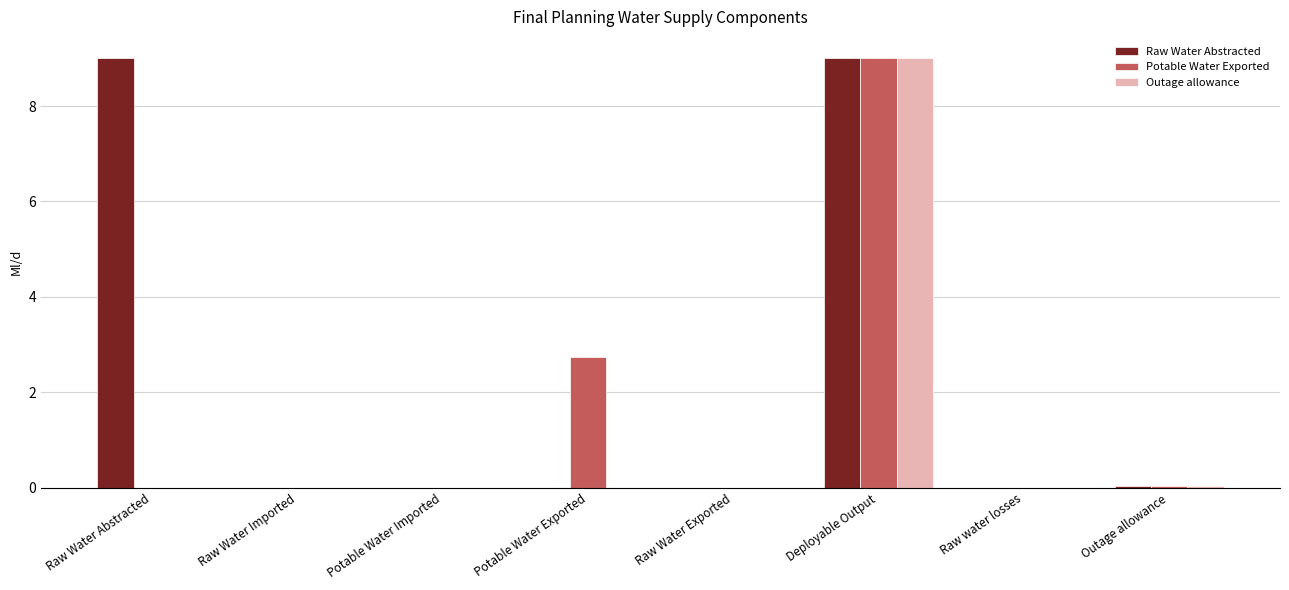

Which series changed the most between Raw Water Abstracted and Potable Water Imported?

Raw Water Abstracted